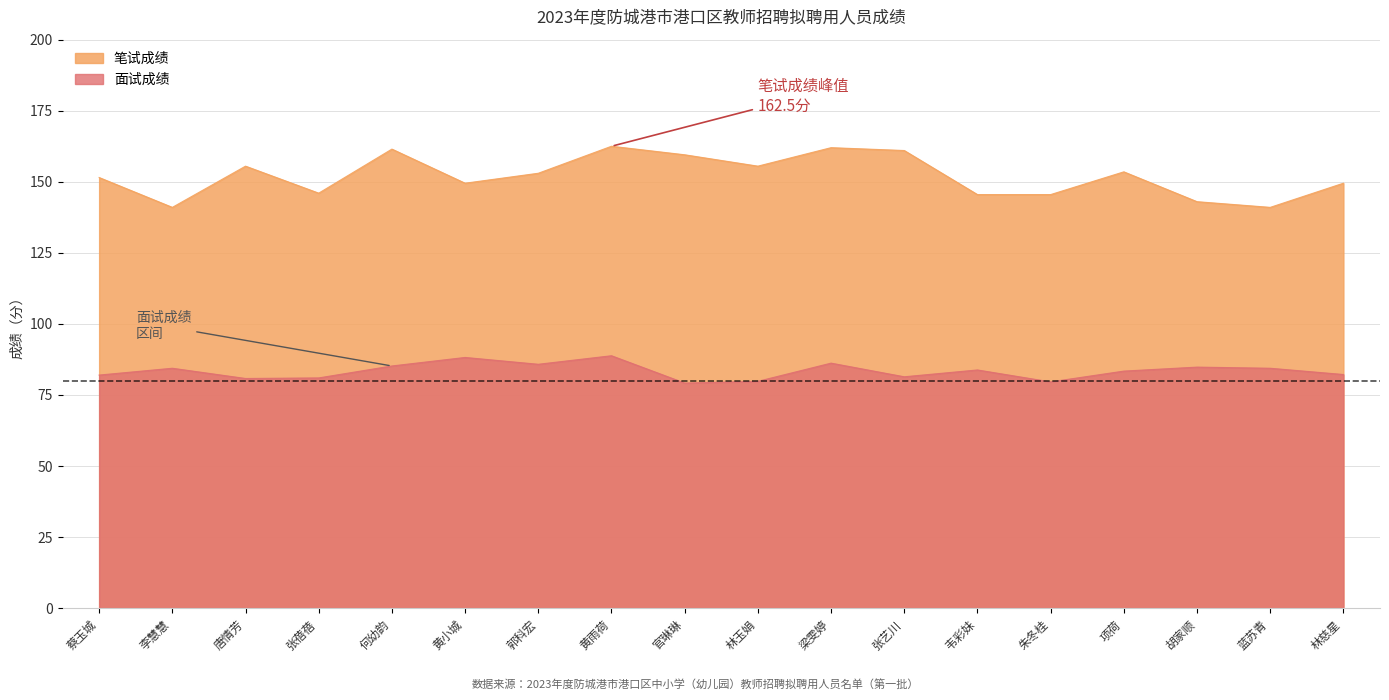

Where does the 笔试成绩 series first go above 153?

唐情芳